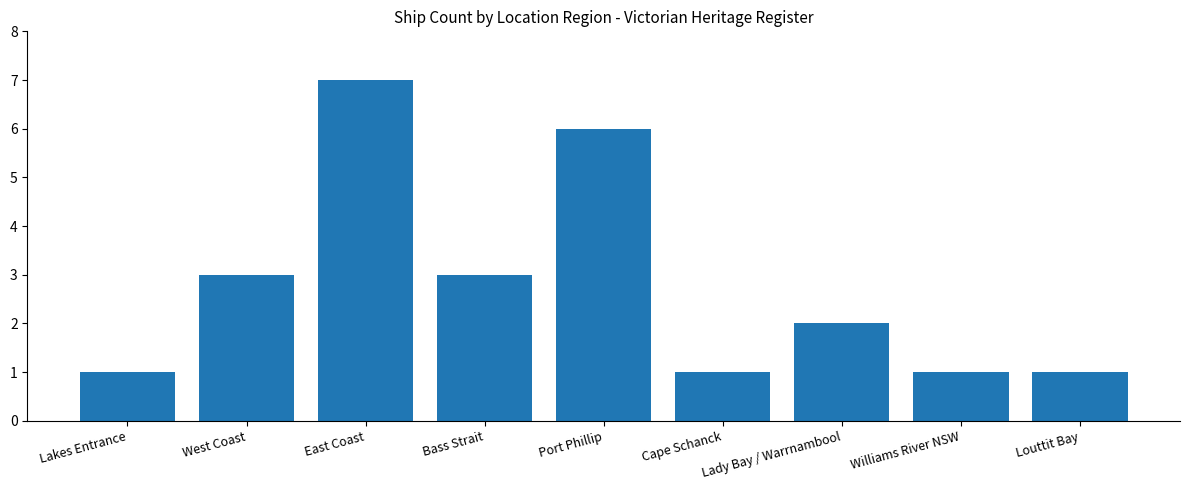

What is the greatest value displayed?

7